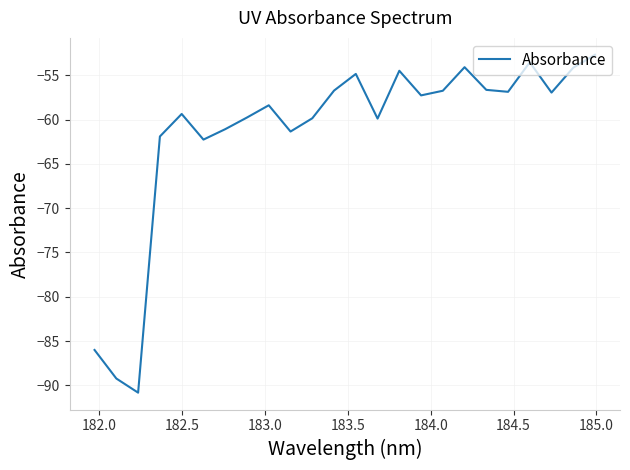

What is the smallest value displayed?

-90.8